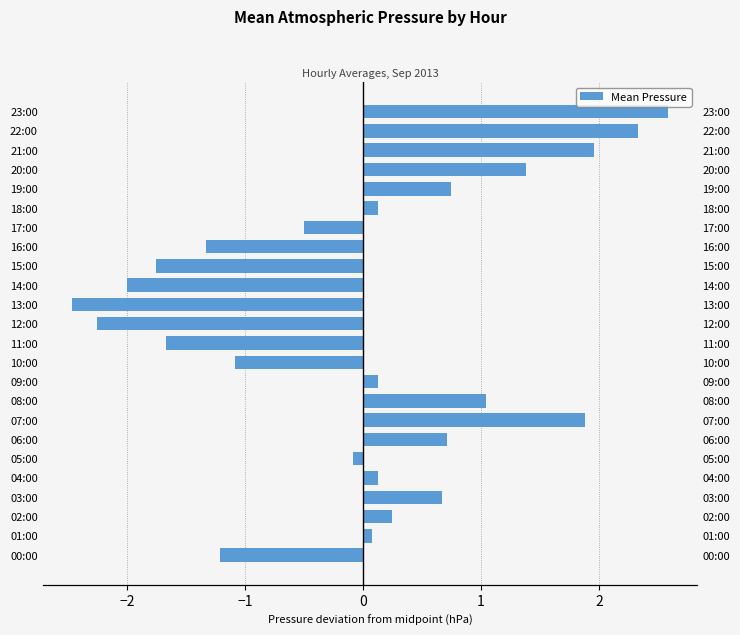

What is the value of the 13th bar from the left?

-2.2